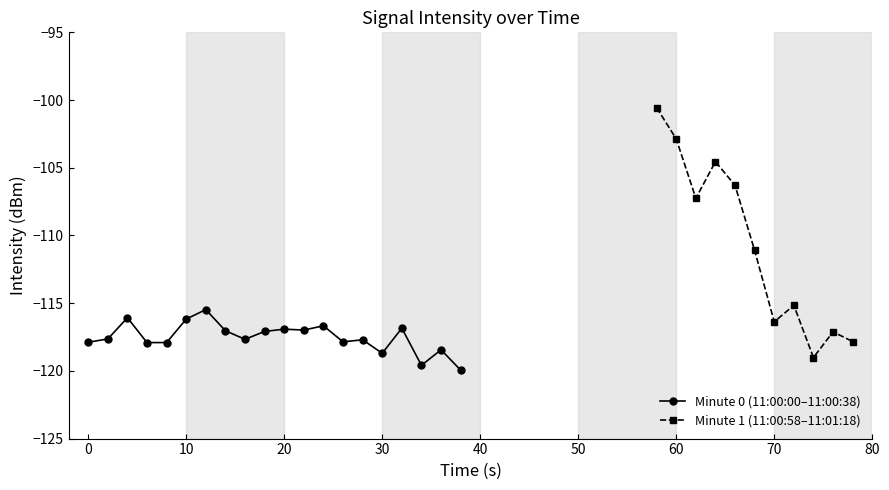

What is the highest value of the Minute 0 (11:00:00–11:00:38) series?

-115.5